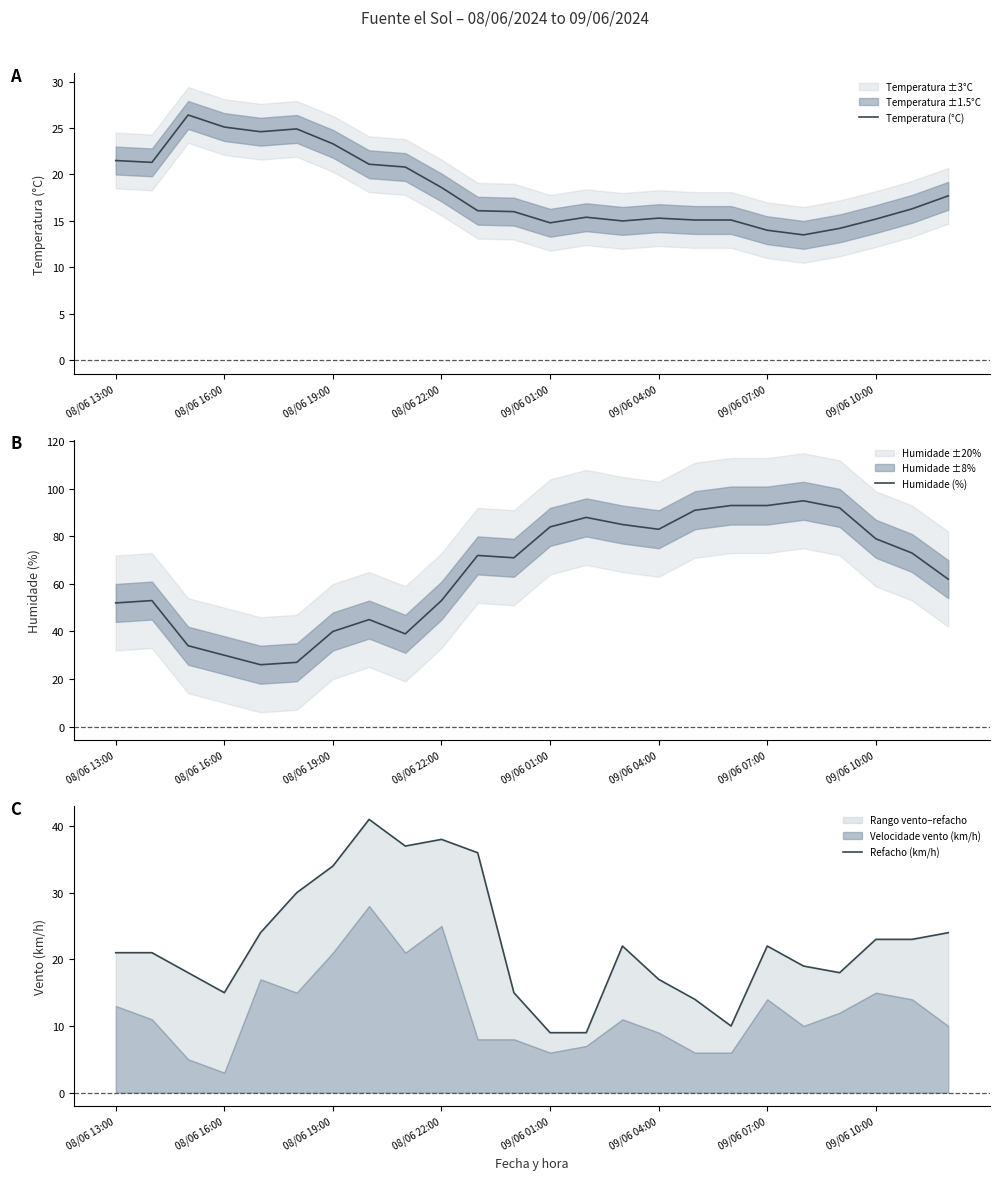

The value of Refacho (km/h) at 22 is 37.2. True or false?

False